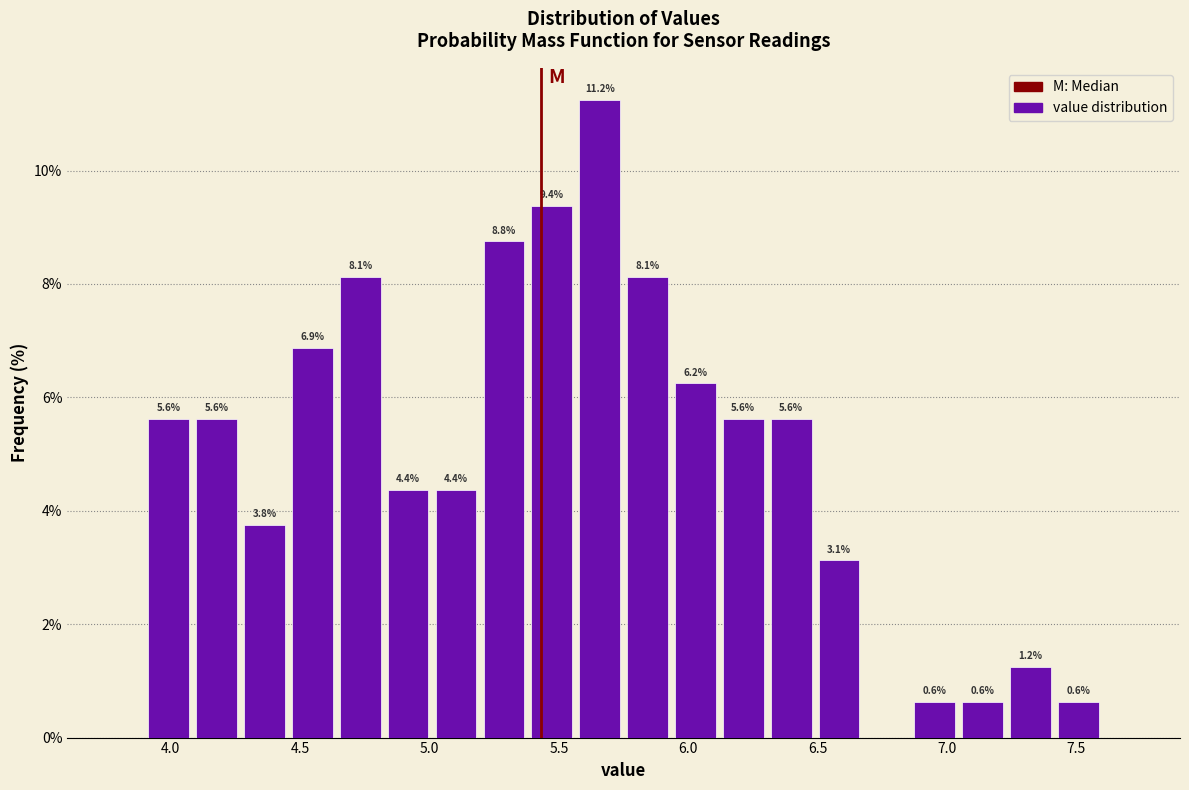

Around what value on the x-axis is the tallest bar? Give the approximate position of its centre, as read against the axis.

5.65